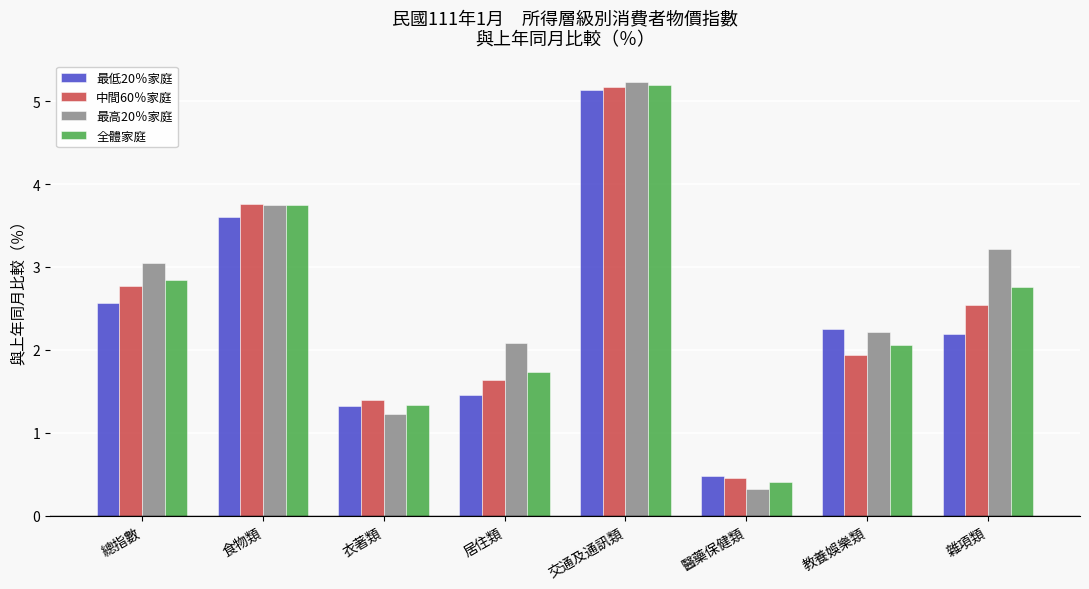

What is the difference between the highest and lowest values at 總指數?

0.5